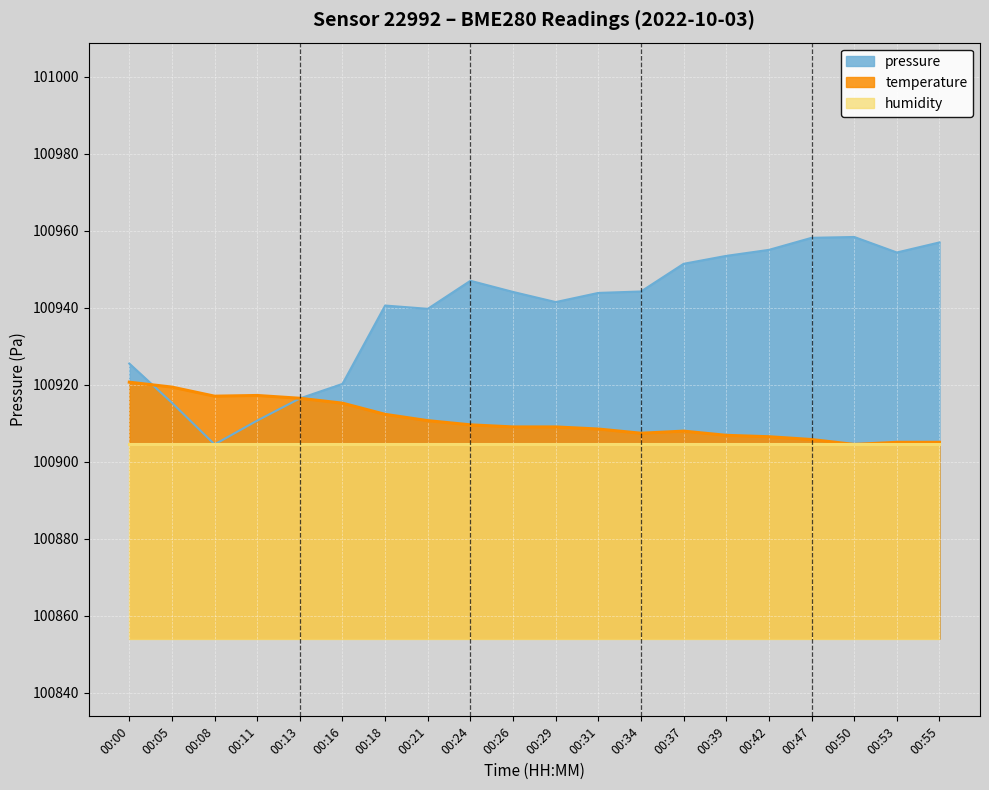

Does the chart display data point markers on the line(s)?

No